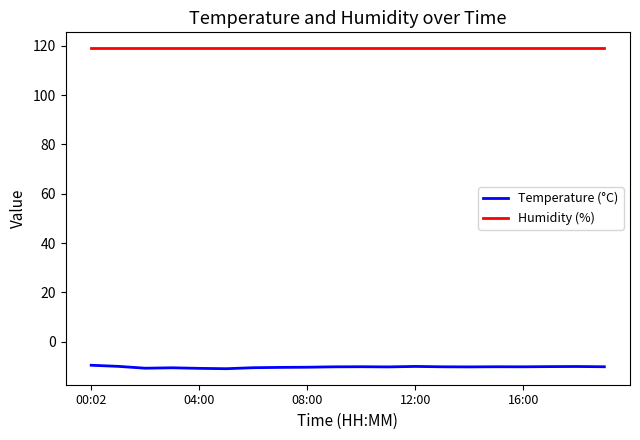

Which series has the largest range (max minus min)?

Temperature (°C)